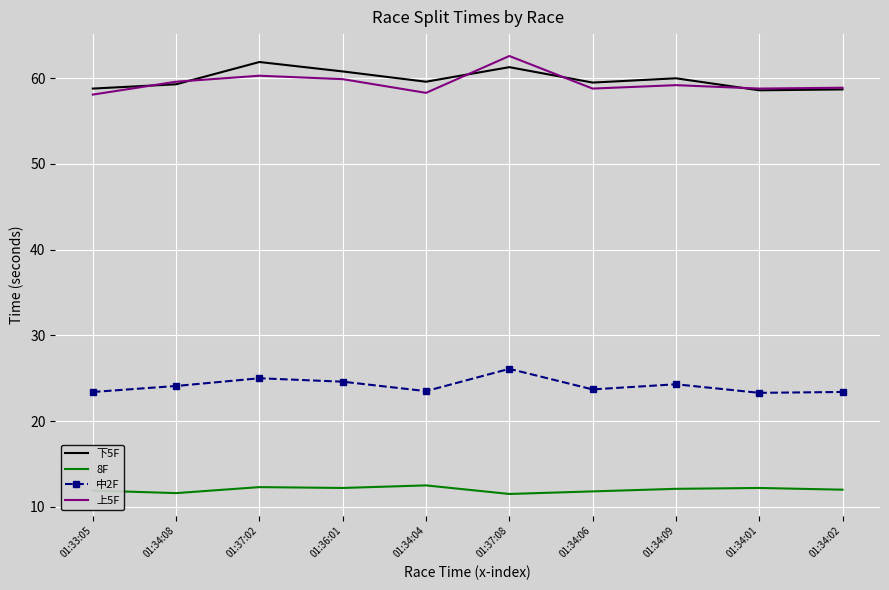

Is the value of 8F at 01:34:02 greater than the value of 上5F at 01:34:02?

No